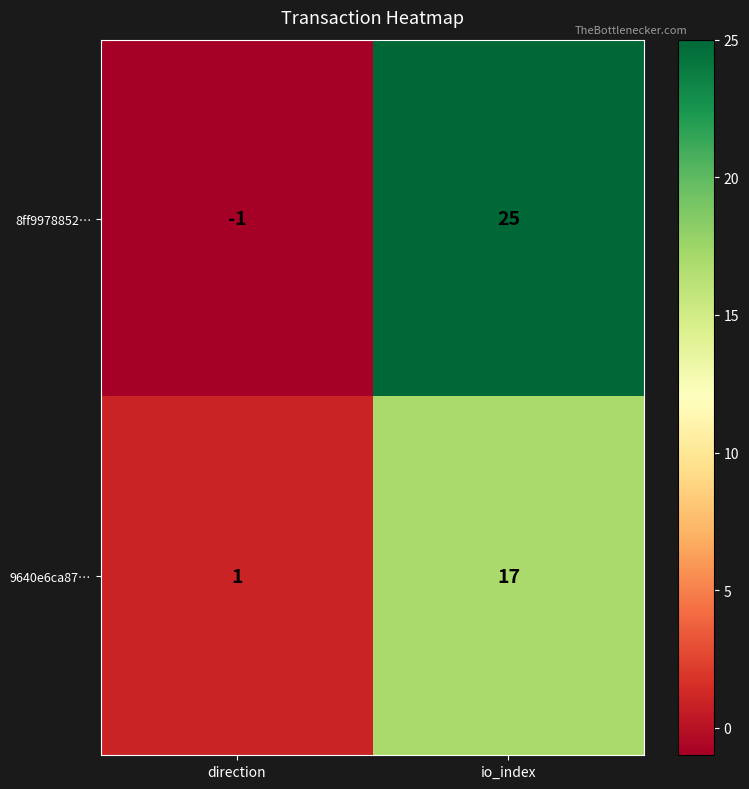

At io_index, list the series in order from smallest to largest.

9640e6ca87…, 8ff9978852…